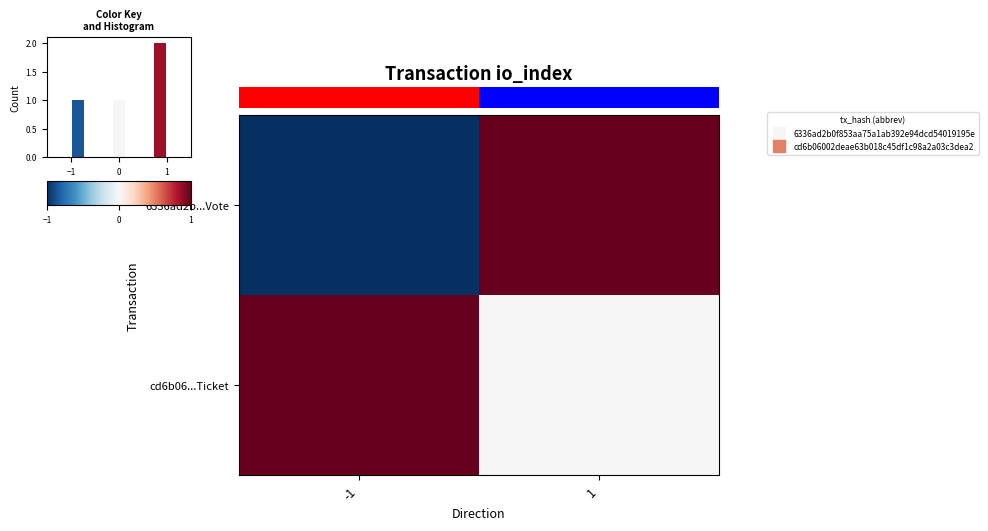

At how many categories does at least one series exceed 0?

2